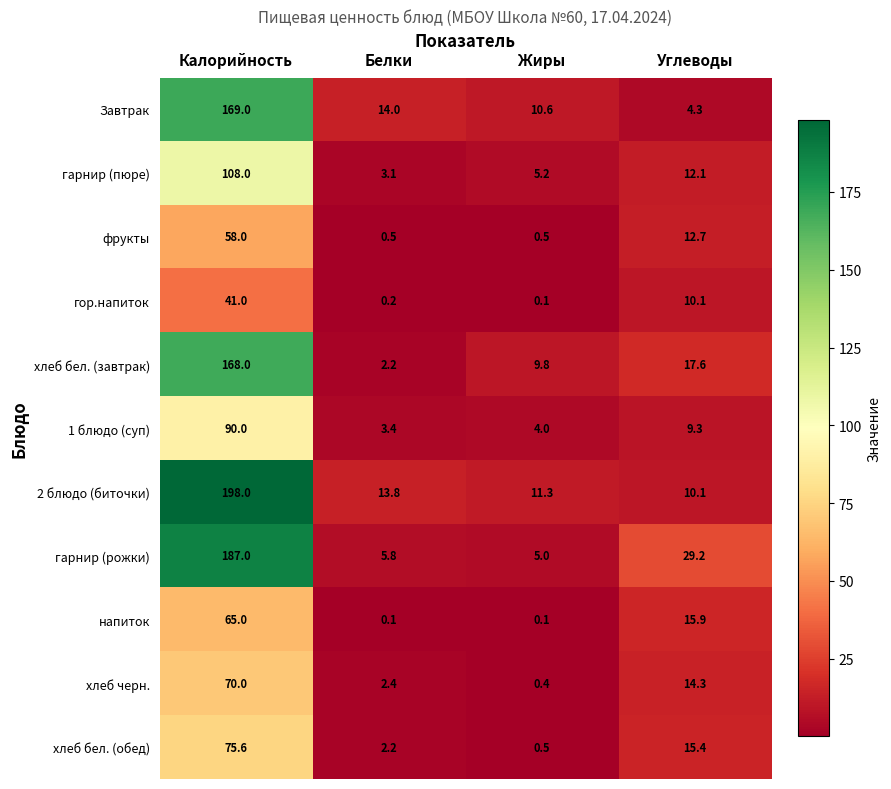

The Завтрак series shows 82.4 at Калорийность. True or false?

False